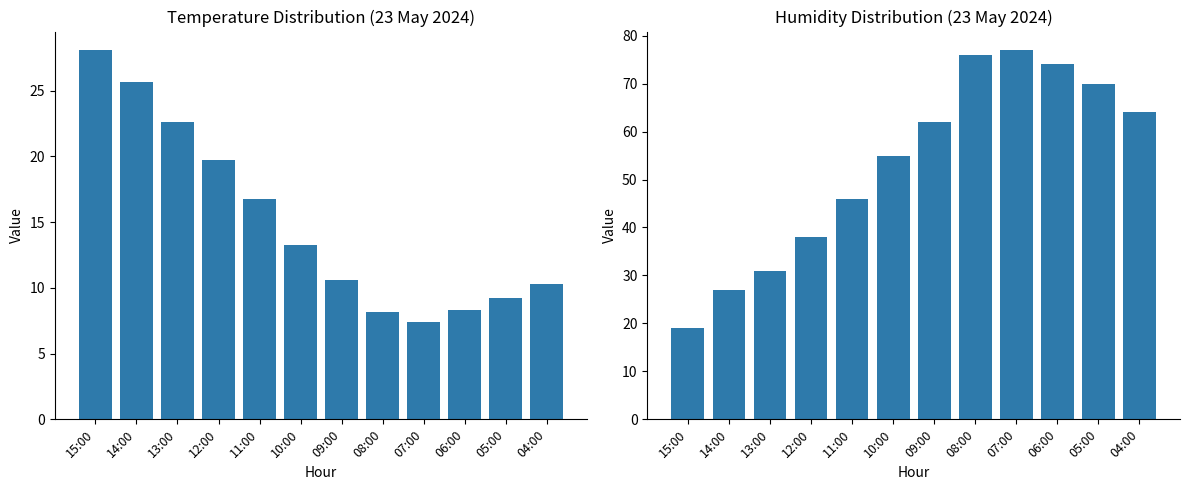

Which series has the largest range (max minus min)?

Humitat (%)